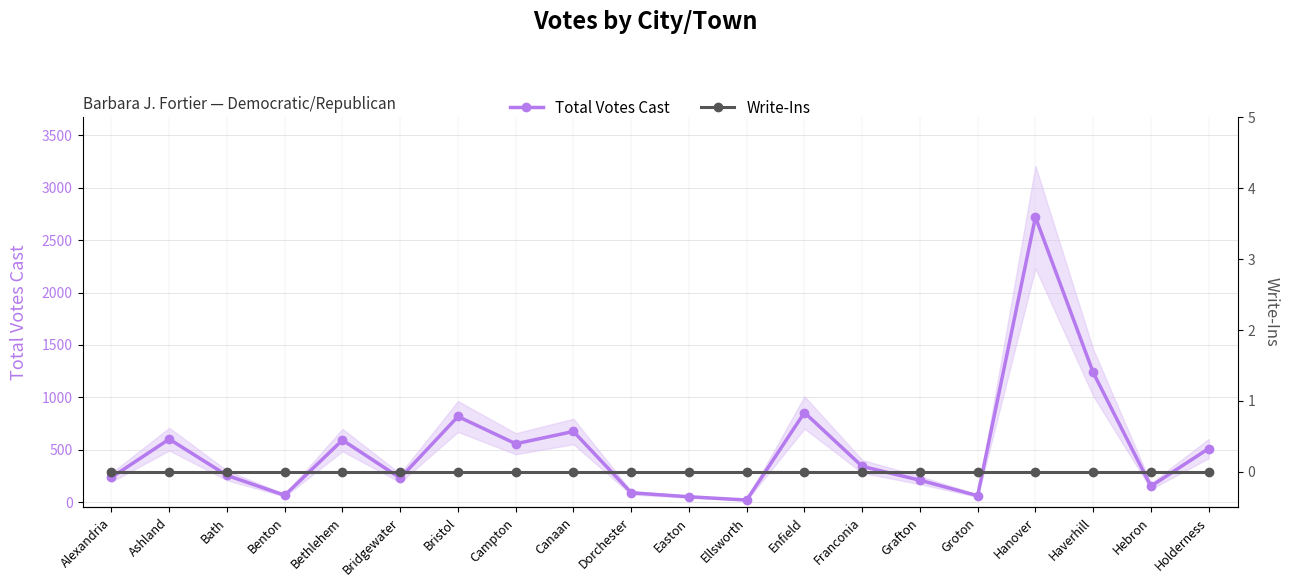

Is it true that Total Votes Cast equals 65 at Benton?

True